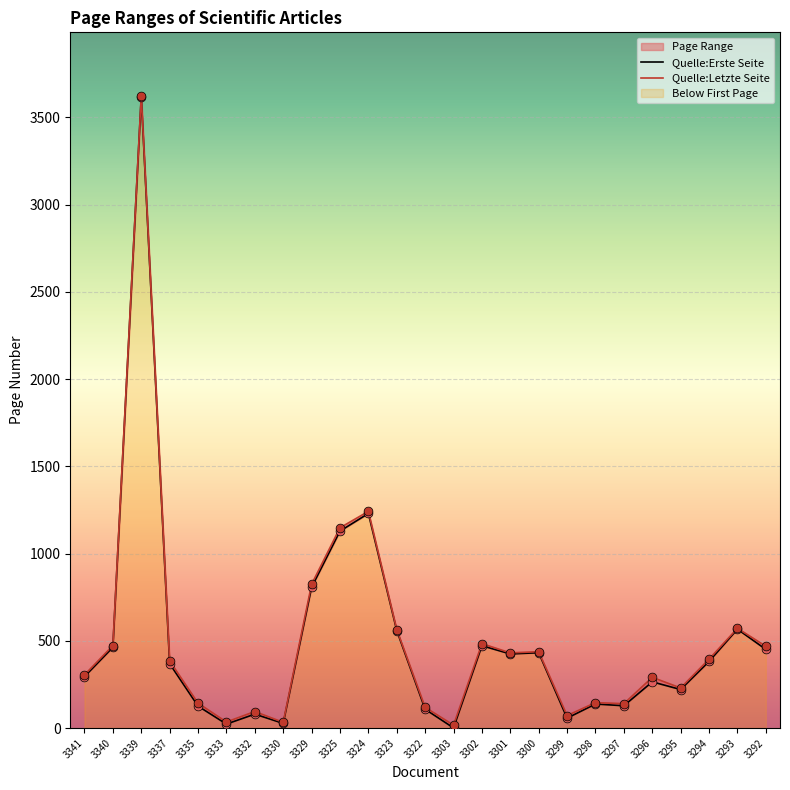

Which series has the largest Y range (max minus min)?

Quelle:Erste Seite